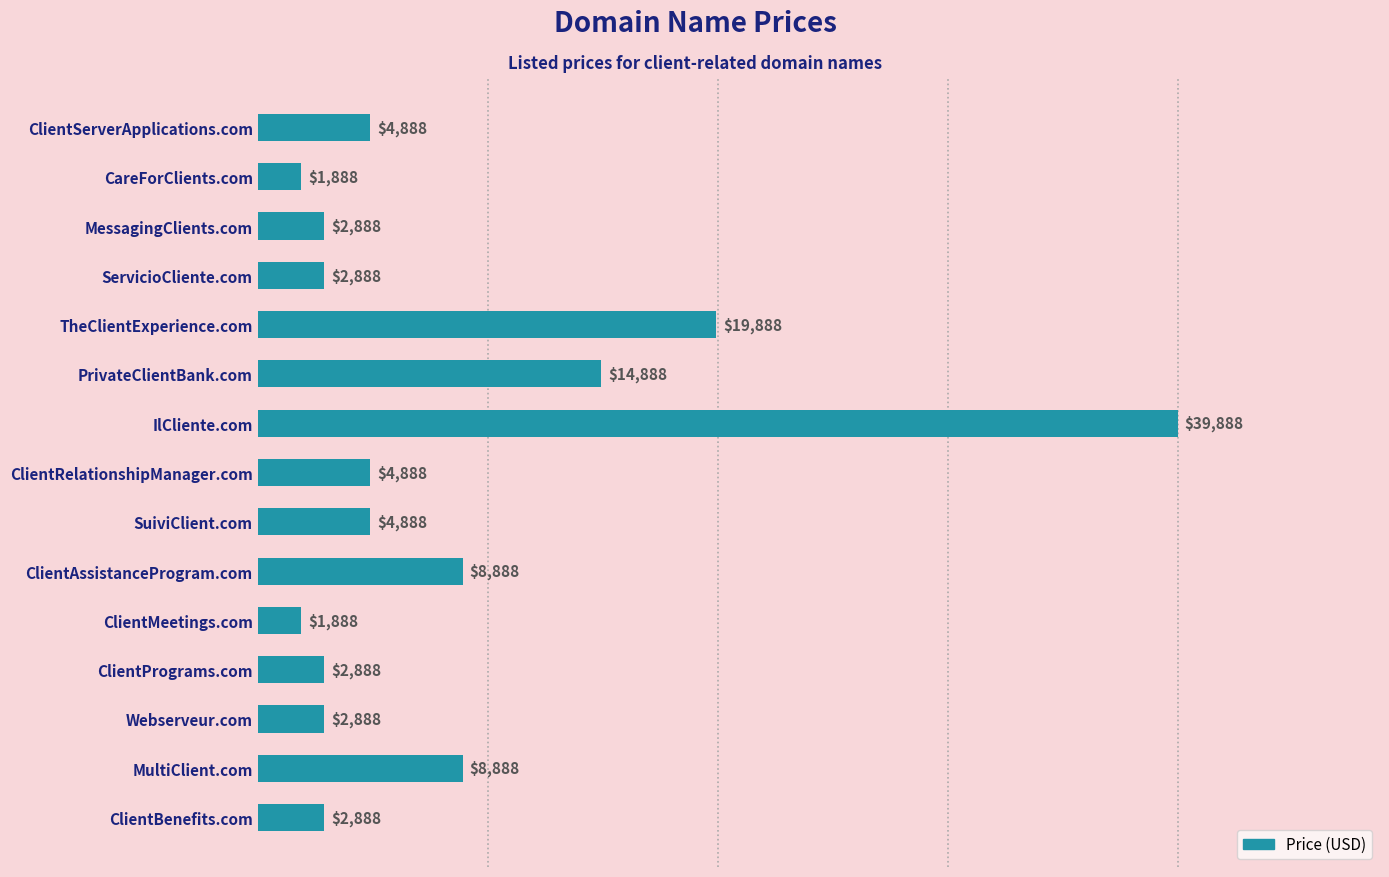

The value at SuiviClient.com is 4888. True or false?

True